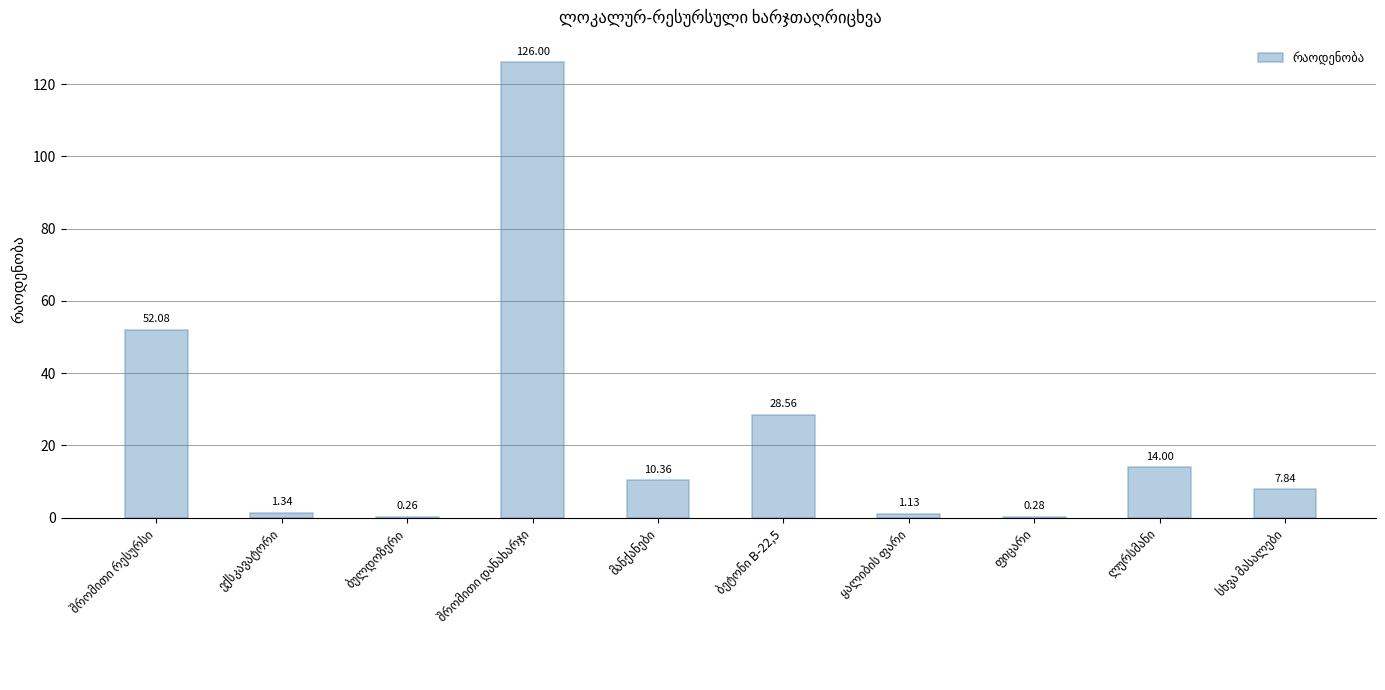

Count the number of values greater than 10.

5